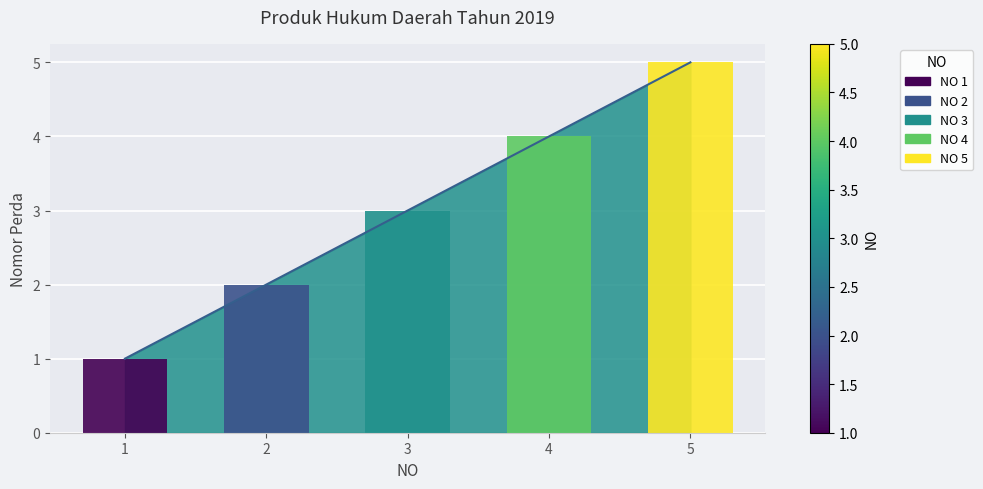

Are the bars grouped side by side (vs. stacked)?

No